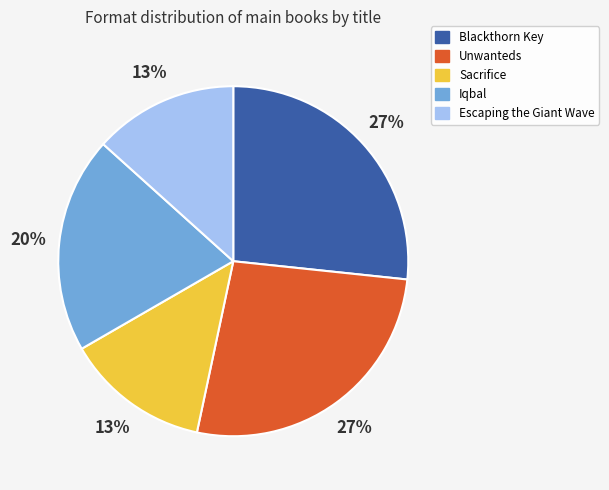

The Escaping the Giant Wave slice represents 24% of the pie. True or false?

False